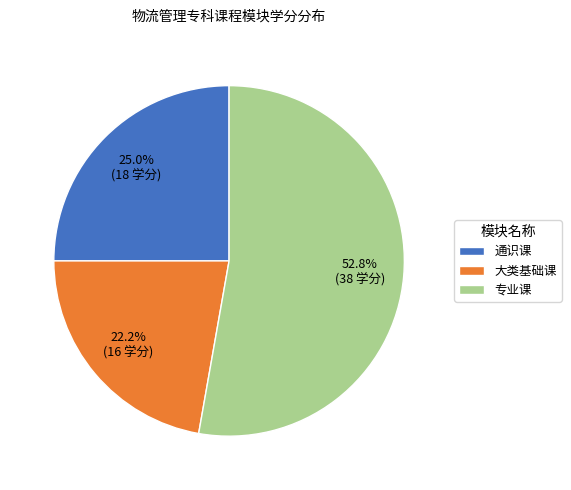

True or false: 专业课 accounts for 53% of the total.

True